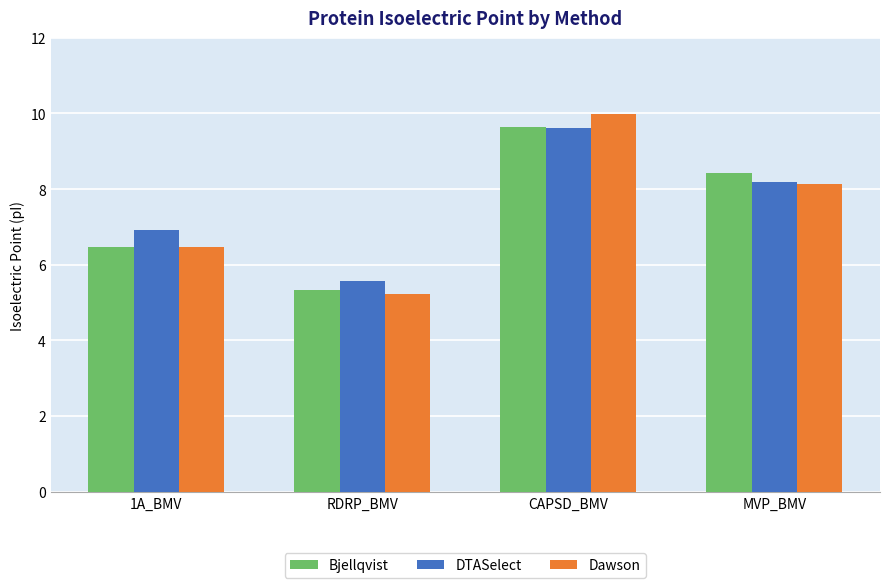

What are all the series names shown in the legend?

Bjellqvist, DTASelect, Dawson